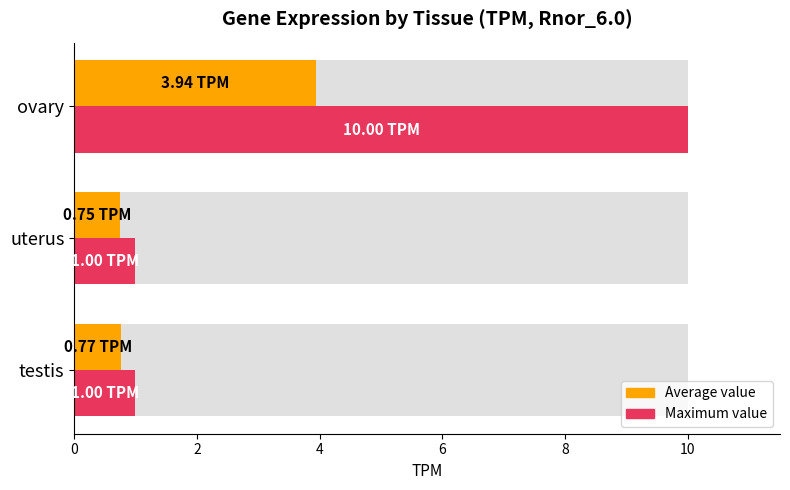

What are all the series names shown in the legend?

Average value, Maximum value